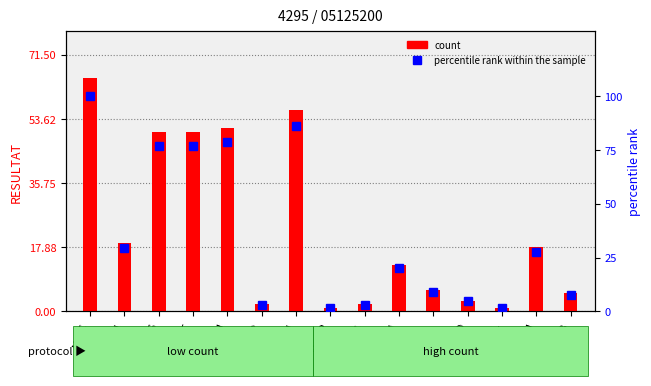

Reading left to right, list all the values displayed in this chart.

count: NINC=65.0	RSIN=19.0	CEUG=50.0	CLNT=50.0	ADSH=51.0	NCPR=2.0	MPMI=56.0	NAMP=1.0	NROS=2.0	ESBM=13.0	NPAL=6.0	CPED=3.0	COPL=1.0	SEMN=18.0	RABB=5.0
percentile rank within the sample: NINC=100.0	RSIN=29.2	CEUG=76.9	CLNT=76.9	ADSH=78.5	NCPR=3.1	MPMI=86.2	NAMP=1.5	NROS=3.1	ESBM=20.0	NPAL=9.2	CPED=4.6	COPL=1.5	SEMN=27.7	RABB=7.7